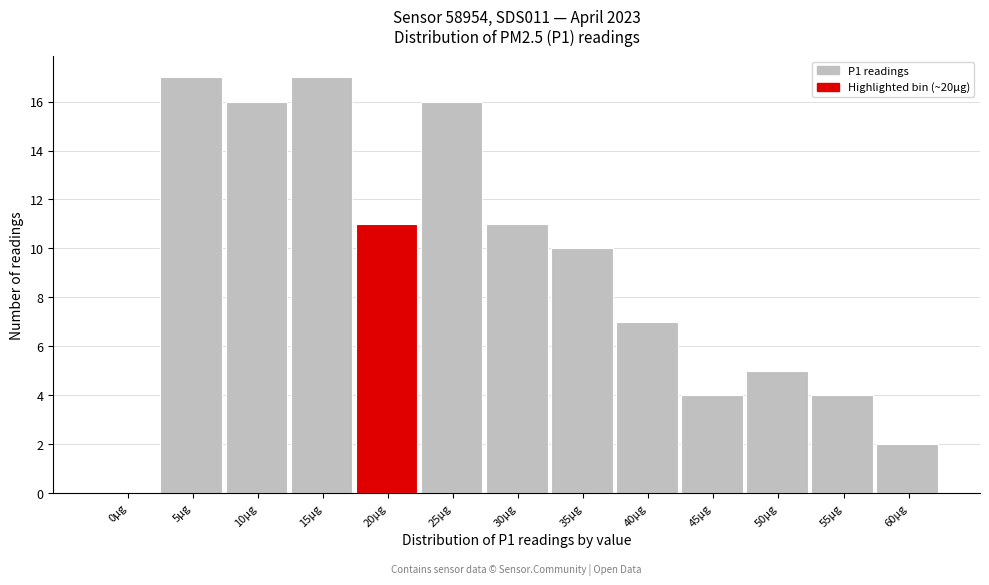

What is the sum of the values at 45µg and 35µg?

14